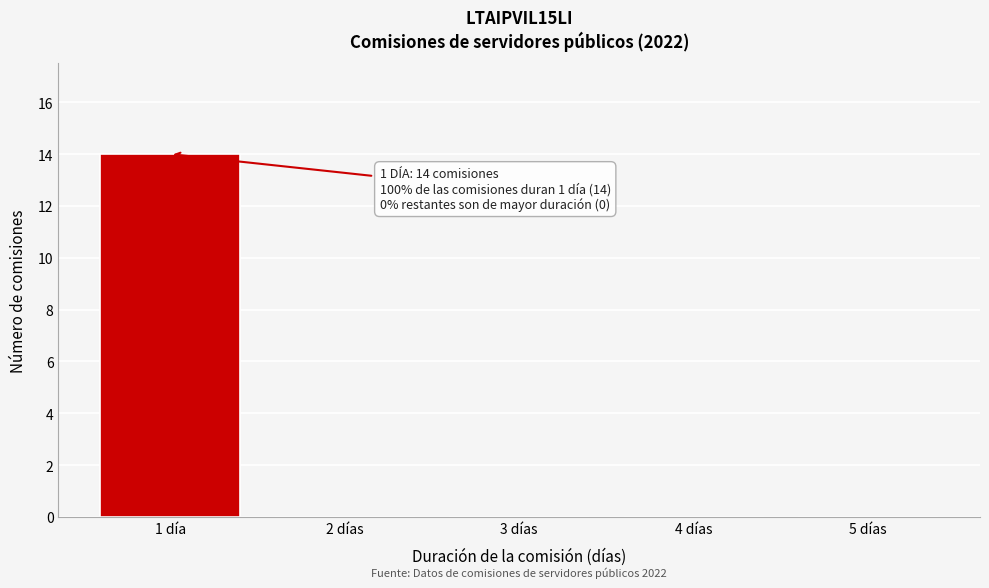

Reading left to right, what are all the values shown in this chart?

1 día=14	2 días=0	3 días=0	4 días=0	5 días=0